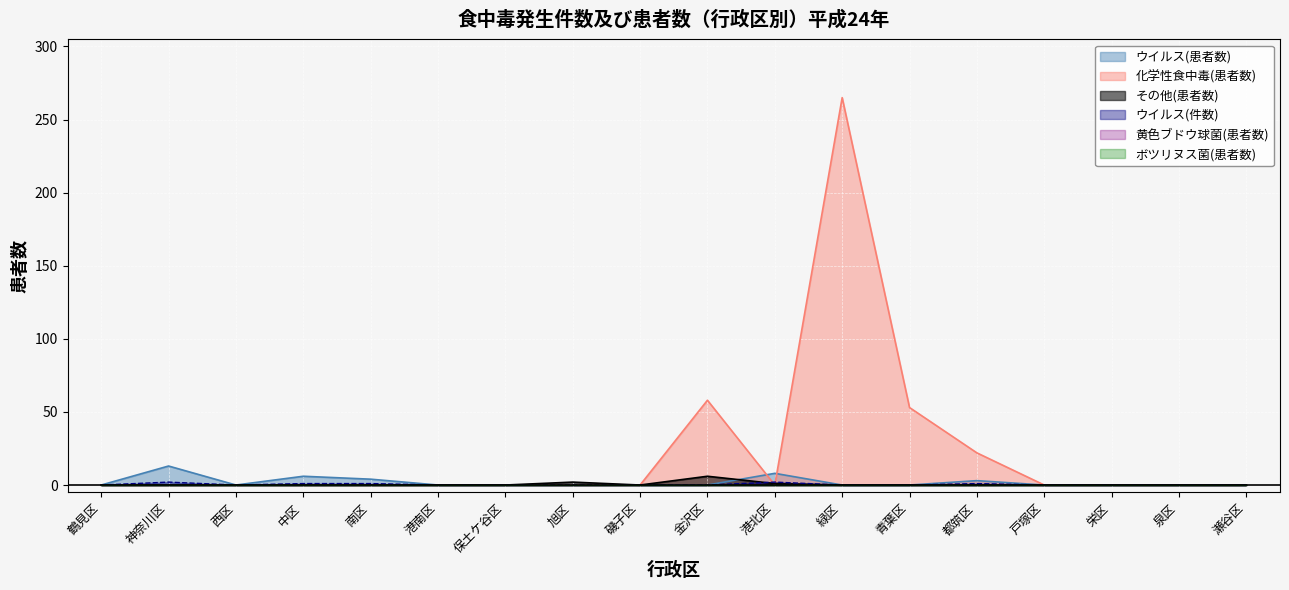

What is the sum of the ウイルス(患者数) values at 瀬谷区 and 中区?

6